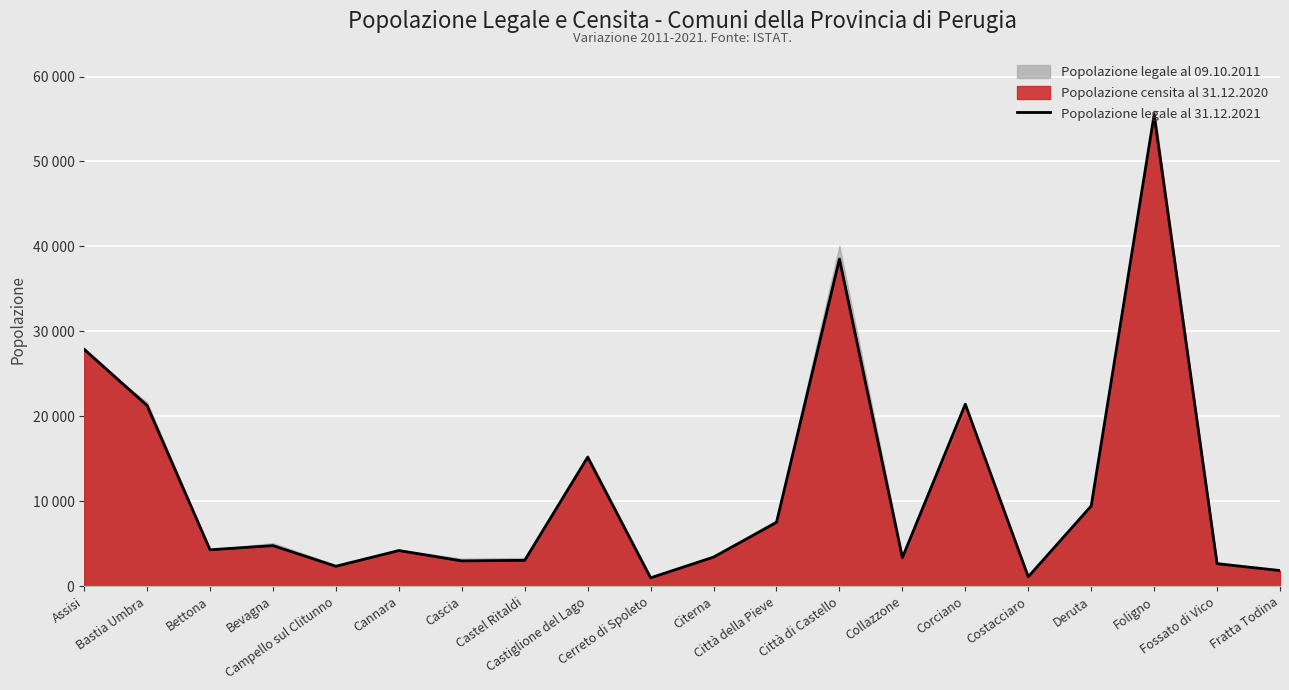

What is the minimum value shown in the chart?

985